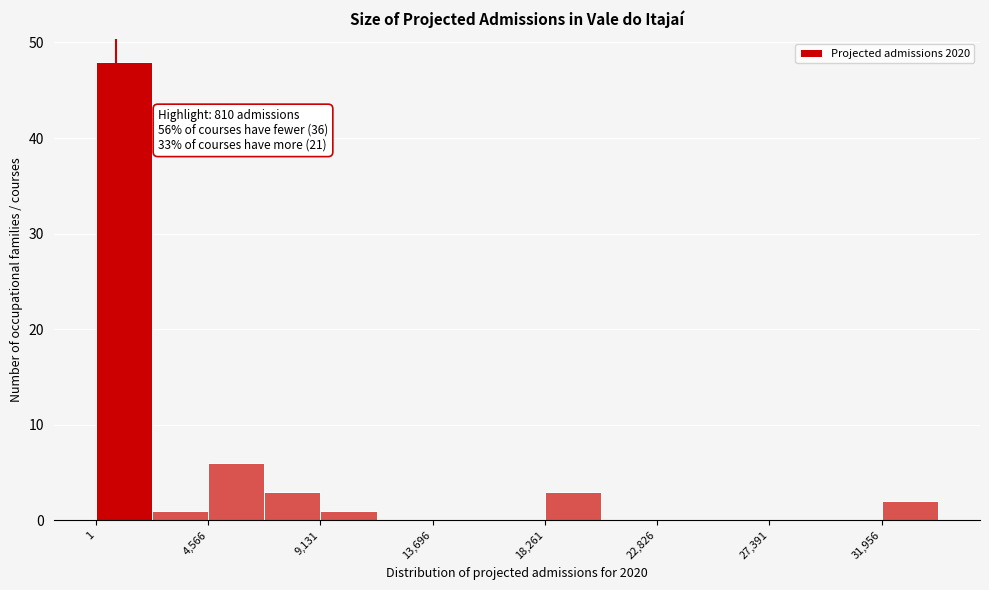

Over which range of the x-axis is the bar tallest?

0 to 2500